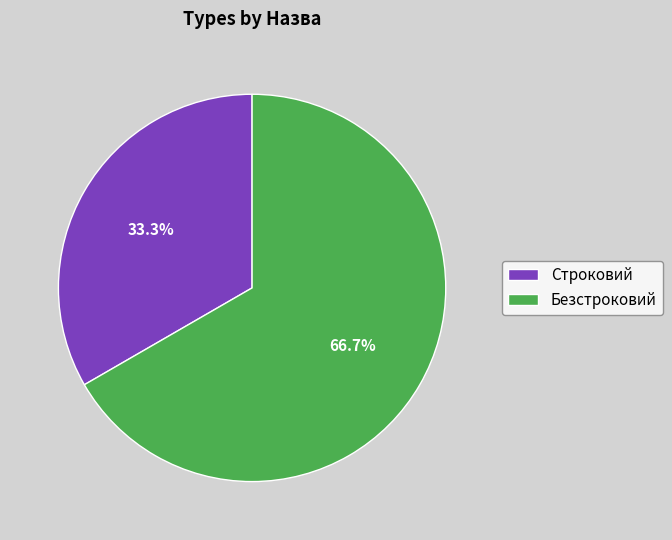

To the nearest percent, what percentage of the pie is Строковий?

33%